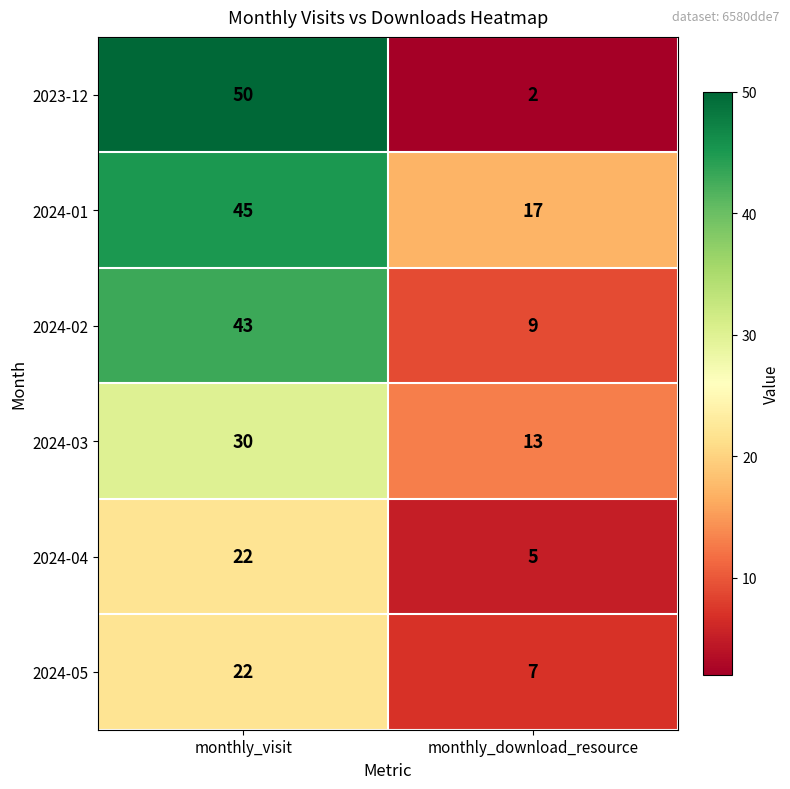

Rank the categories by 2024-05 value from highest to lowest.

monthly_visit, monthly_download_resource